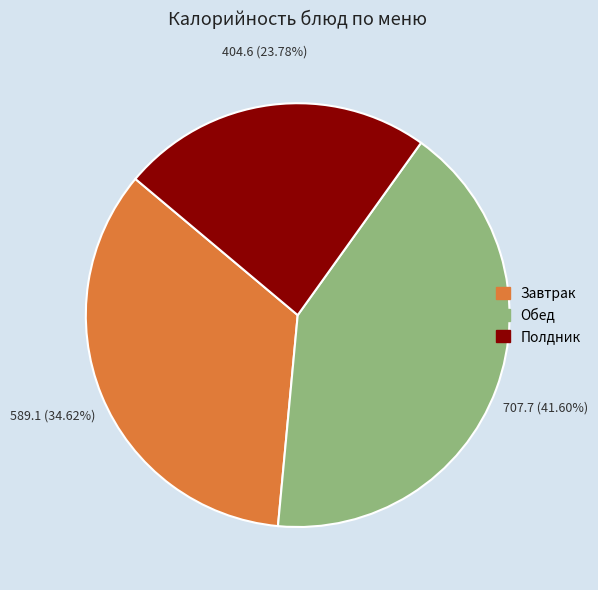

Is there any slice that represents more than half of the pie?

No